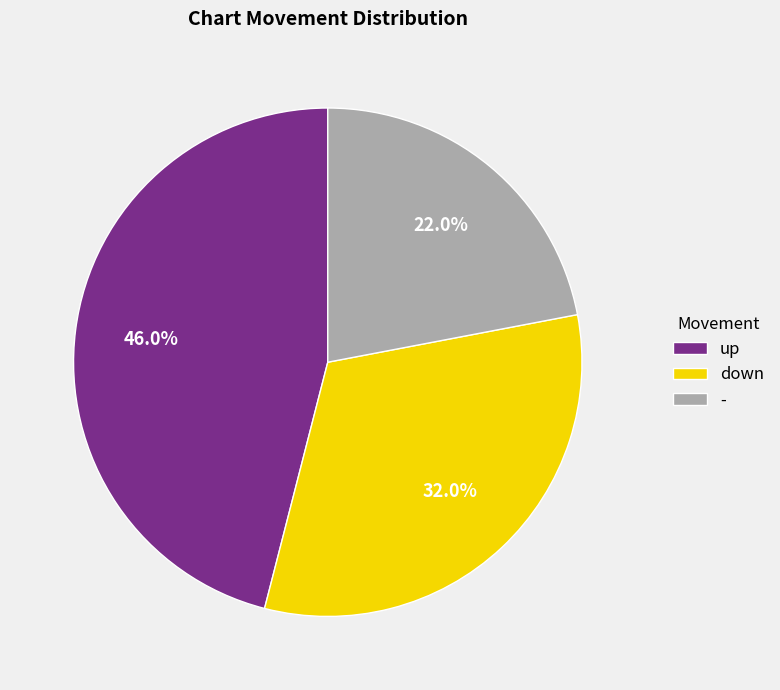

Count the number of slices in the pie.

3